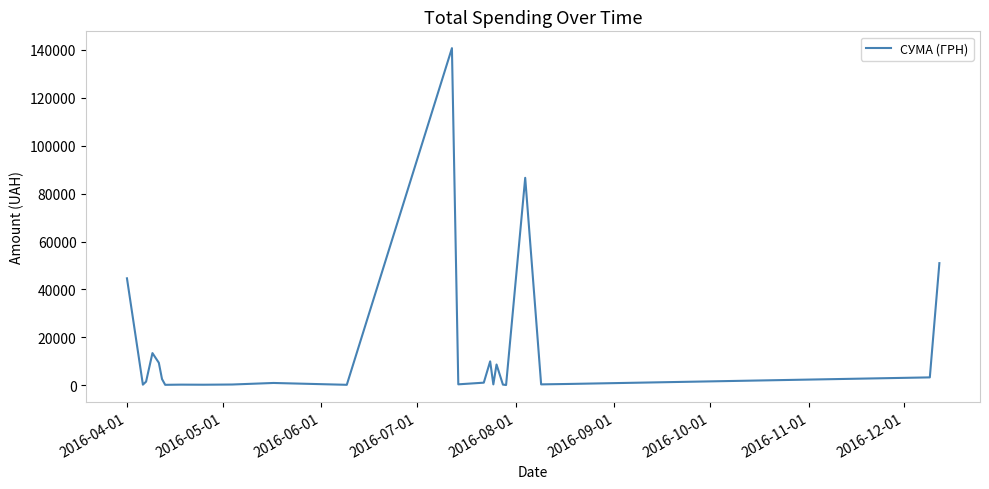

What is the greatest value displayed?

140706.2